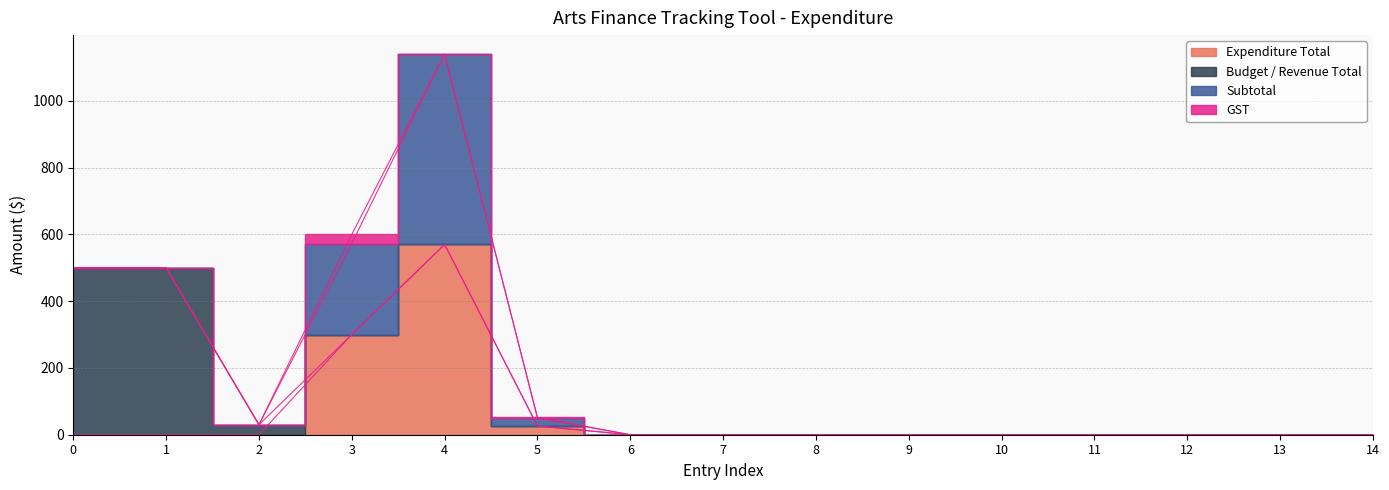

Reading left to right, what are all the values shown in this chart?

Expenditure Total: 0.0	0.0	0.0	300.0	570.0	26.0	0.0	0.0	0.0	0.0	0.0	0.0	0.0	0.0	0.0
Budget / Revenue Total: 500.0	500.0	30.0	0.0	0.0	0.0	0.0	0.0	0.0	0.0	0.0	0.0	0.0	0.0	0.0
Subtotal: 0.0	0.0	0.0	272.7	570.0	23.6	0.0	0.0	0.0	0.0	0.0	0.0	0.0	0.0	0.0
GST: 0.0	0.0	0.0	27.3	0.0	2.4	0.0	0.0	0.0	0.0	0.0	0.0	0.0	0.0	0.0